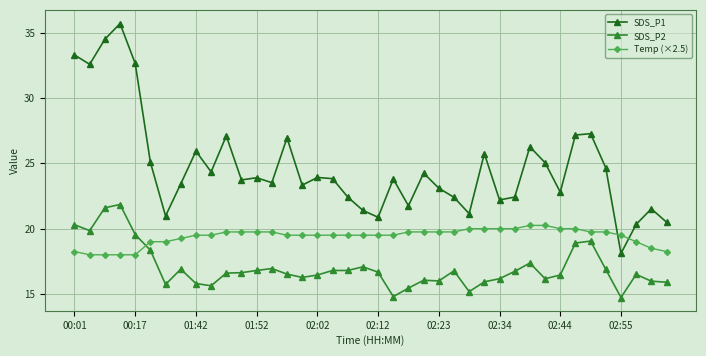

List the series in order of their overall mean, lowest first.

SDS_P2, Temp (×2.5), SDS_P1